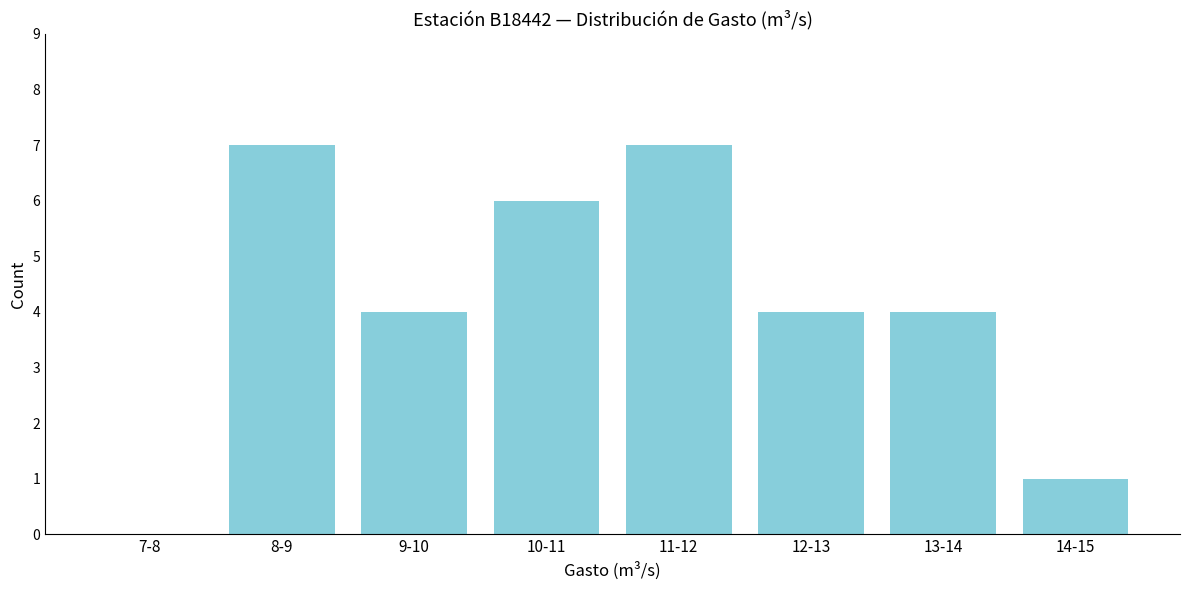

Reading right to left, list all the values displayed in this chart.

14-15=1	13-14=4	12-13=4	11-12=7	10-11=6	9-10=4	8-9=7	7-8=0